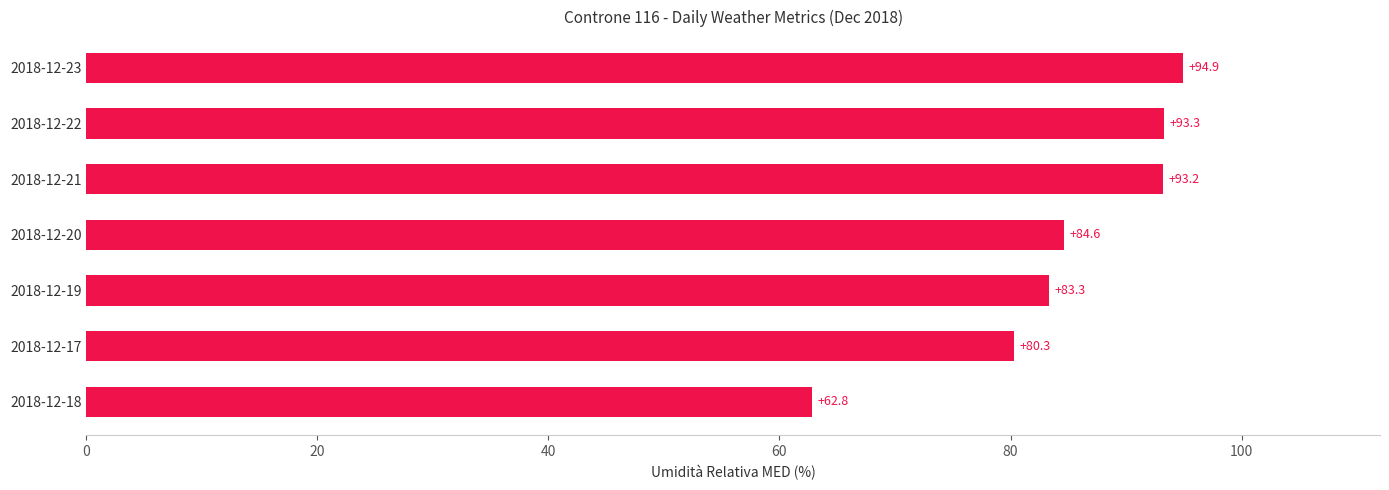

The chart shows a value of 48.3 at 2018-12-17. True or false?

False